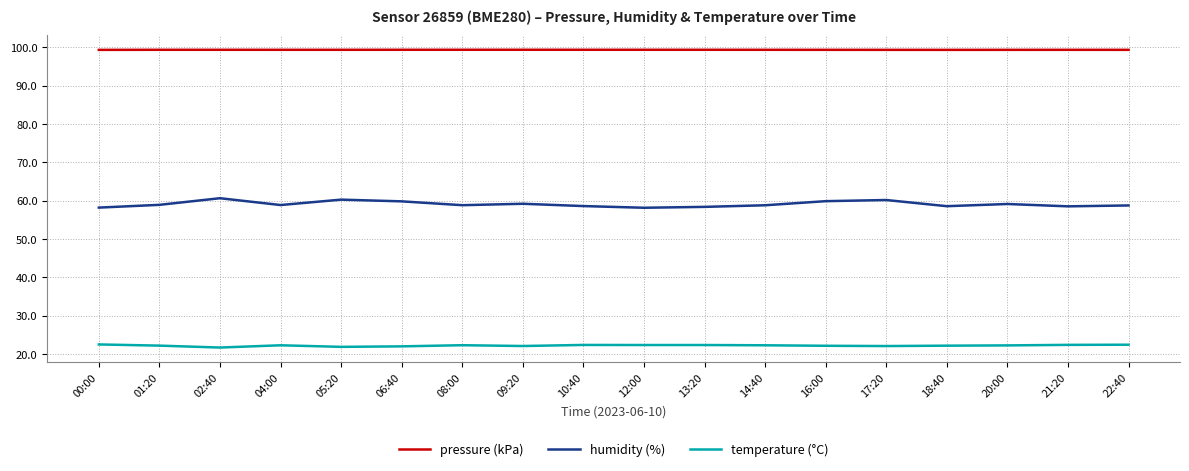

What is the spread (max minus min) of values at 14:40?

77.1